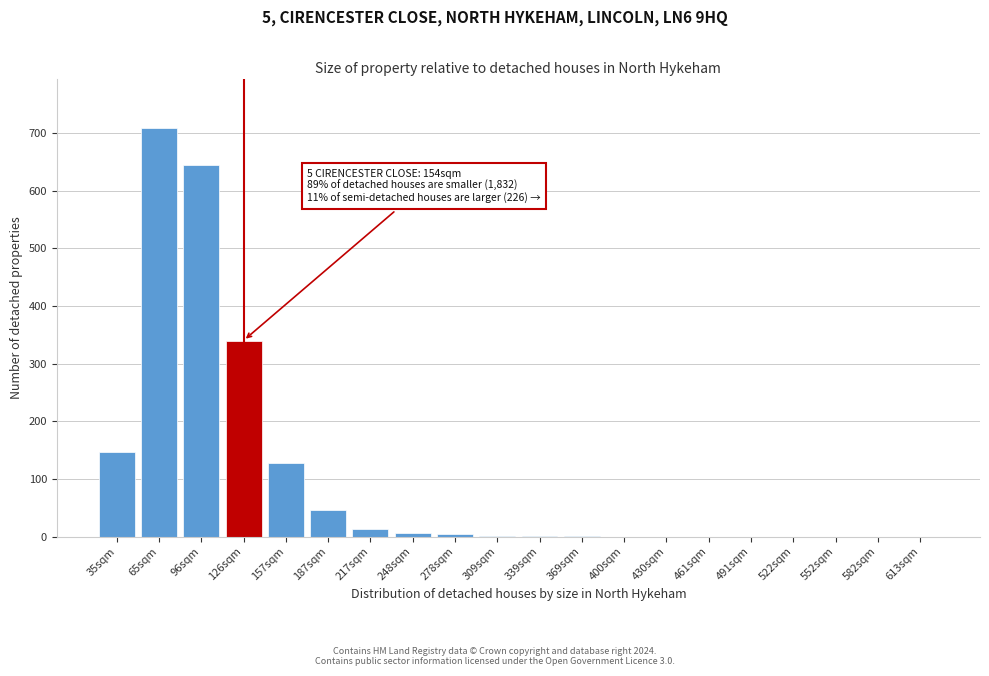

What is the sum of the values at 96sqm and 157sqm?

771